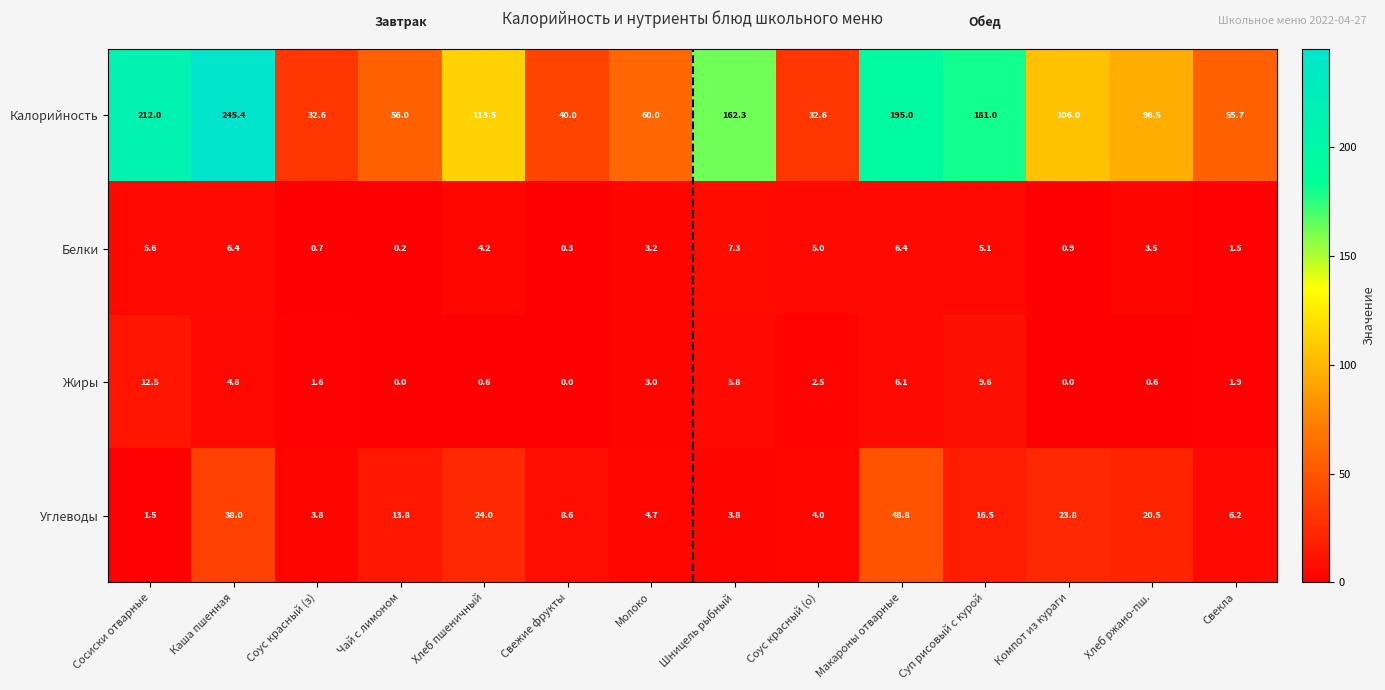

What is the average value of the Углеводы series?

15.6